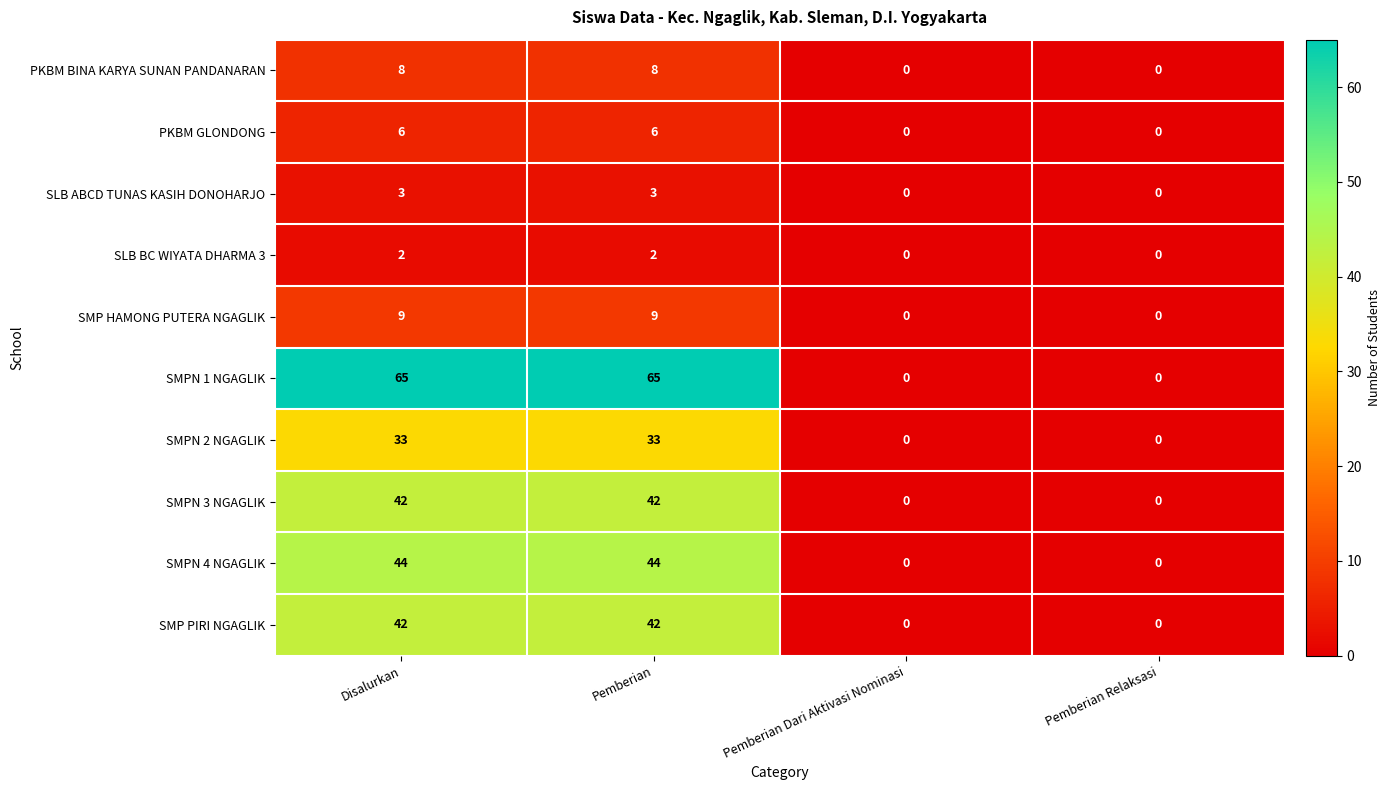

What is the sum of all SMPN 1 NGAGLIK values?

130